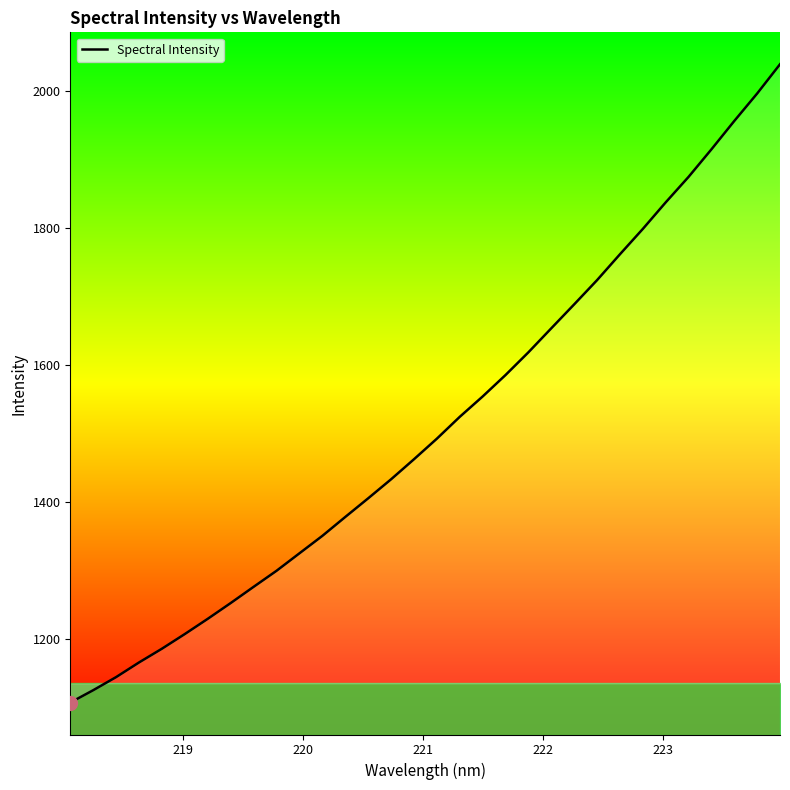

Reading left to right, what are all the values shown in this chart?

1106.6	1124.7	1143.8	1165.2	1185.3	1206.8	1229.0	1252.1	1275.8	1299.2	1324.7	1350.2	1377.8	1405.1	1432.9	1462.2	1492.3	1524.2	1553.9	1585.3	1618.5	1653.6	1688.6	1724.0	1761.8	1798.8	1837.7	1875.0	1915.2	1956.7	1996.8	2039.6